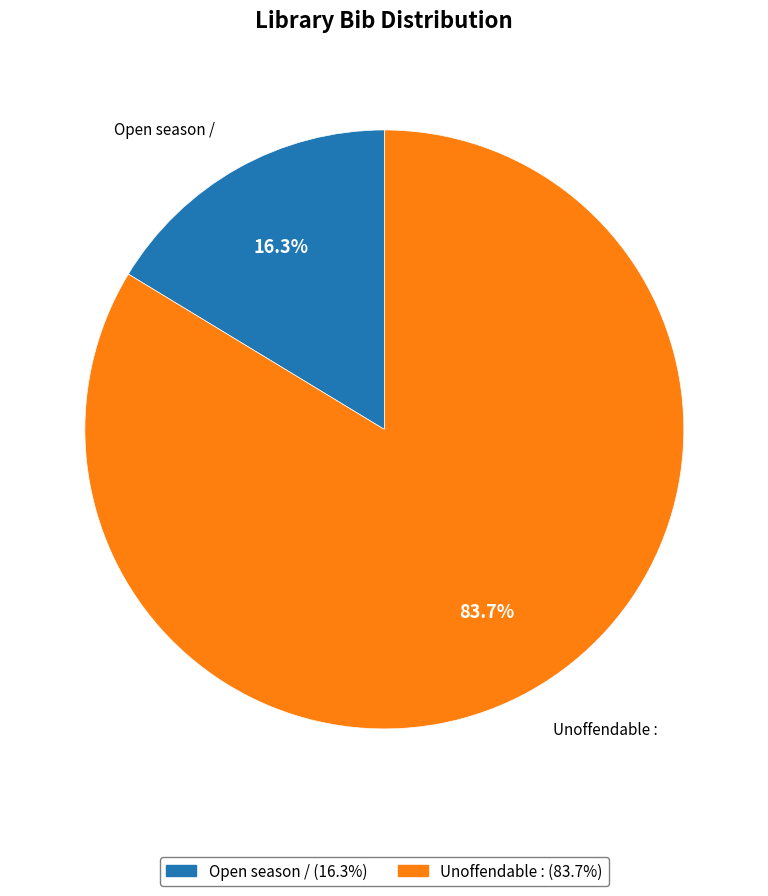

True or false: Unoffendable : accounts for 98% of the total.

False